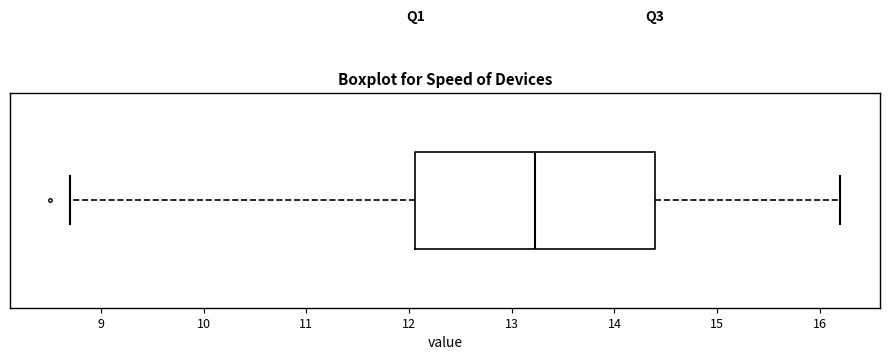

Read this box plot against the x-axis: the position of the median line, the range covered by the box, and the ends of both whiskers. The values are not printed on the chart, so give them approximately, as read against the axis.

median 13.2, box 12.1 to 14.4, whiskers 8.7 to 16.2